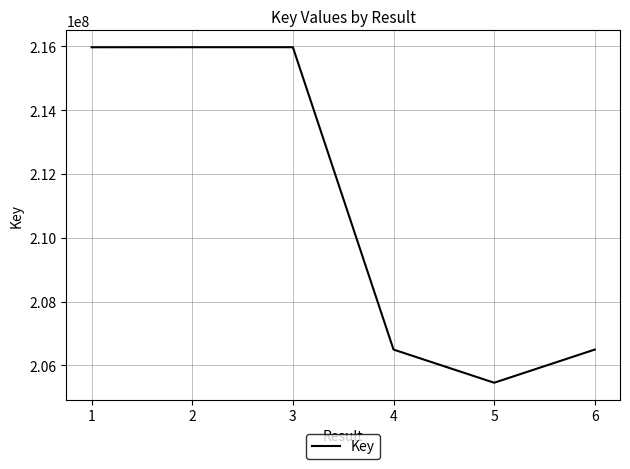

What is the average value?

211060461